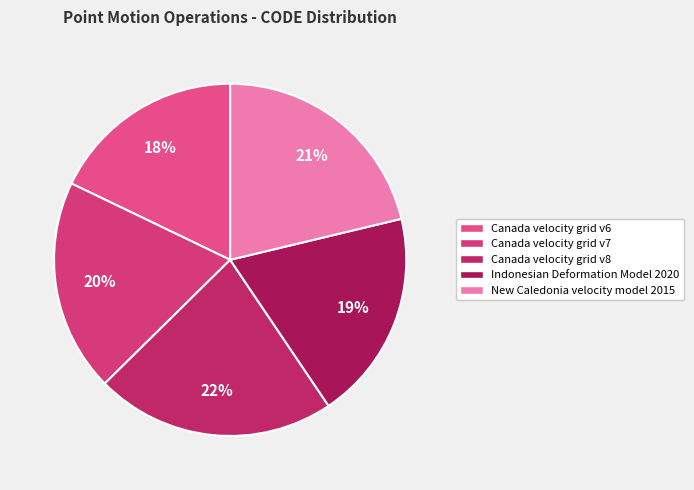

What is the smallest slice in the pie chart?

Canada velocity grid v6